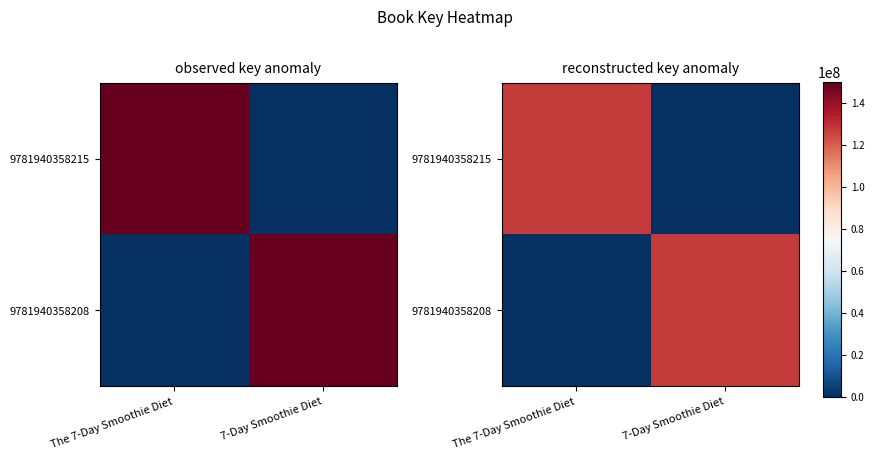

What is the highest value of the 9781940358215 series?

127553407.2